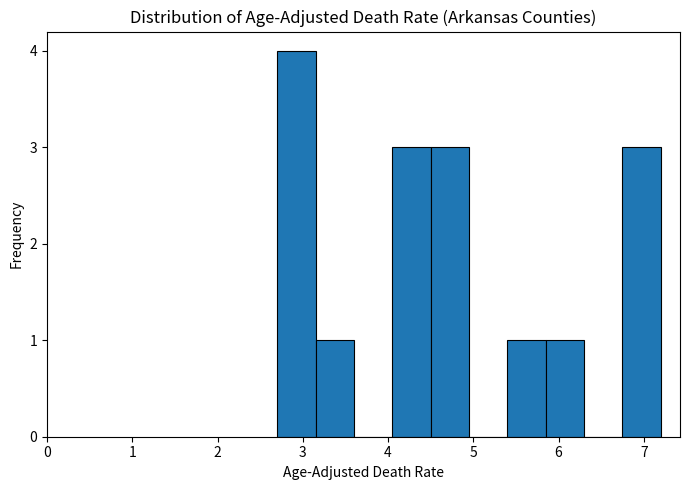

Reading left to right, list every bar in this chart as the range it spans on the x-axis followed by its height. Neither the bar edges nor the heights are printed on the chart, so give them approximately, as read against the axes.

2.70 to 3.15: 4
3.15 to 3.60: 1
3.60 to 4.05: 0
4.05 to 4.50: 3
4.50 to 4.95: 3
4.95 to 5.40: 0
5.40 to 5.85: 1
5.85 to 6.30: 1
6.30 to 6.75: 0
6.75 to 7.20: 3